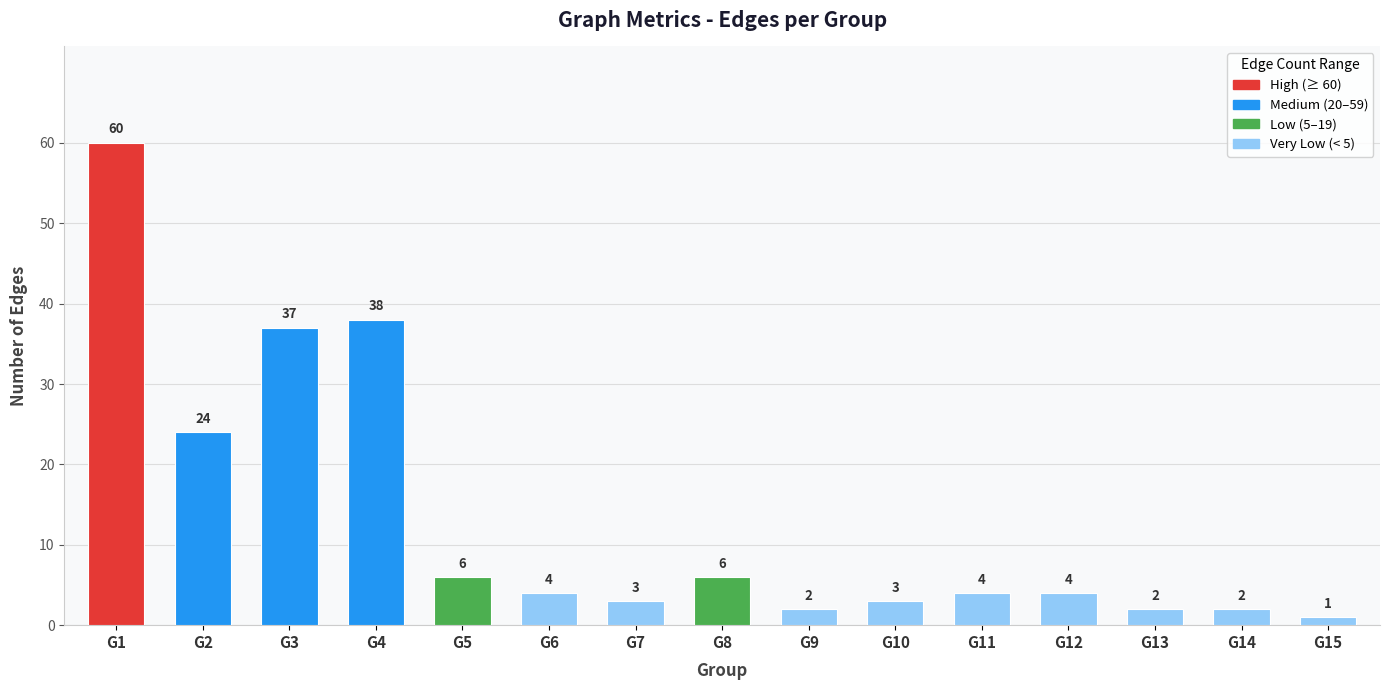

The value at G1 is 60. True or false?

True